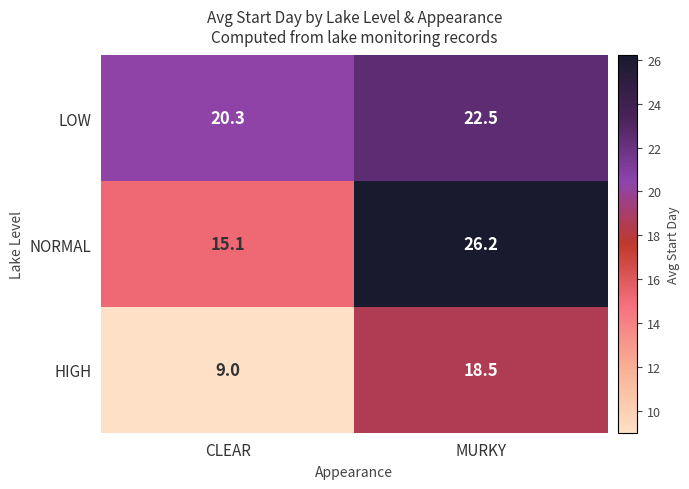

Reading left to right, transcribe all the data shown in this chart.

LOW: 20.3	22.5
NORMAL: 15.1	26.2
HIGH: 9.0	18.5